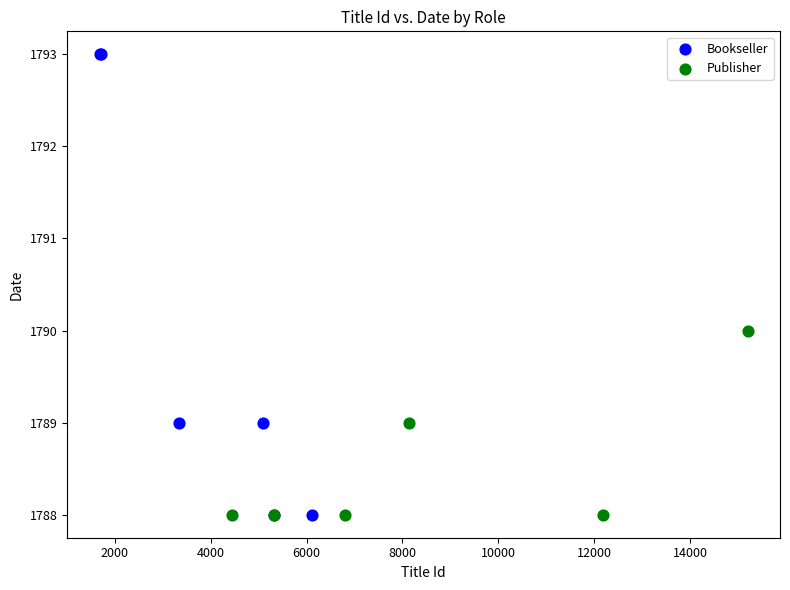

Which series contains the highest Y value?

Bookseller